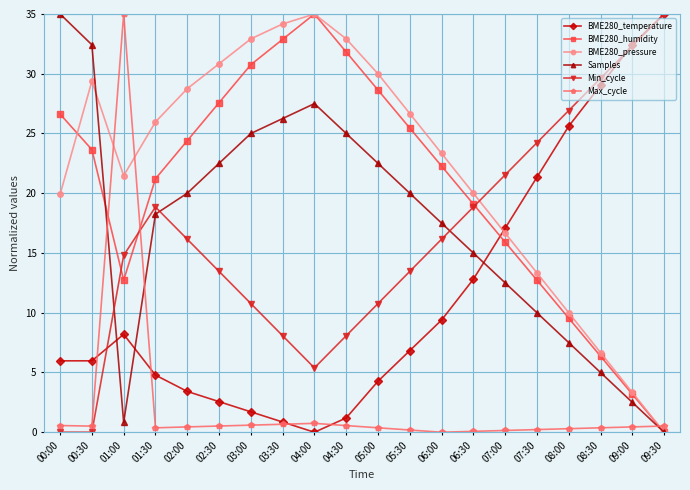

True or false: Max_cycle and Samples intersect in this chart.

True